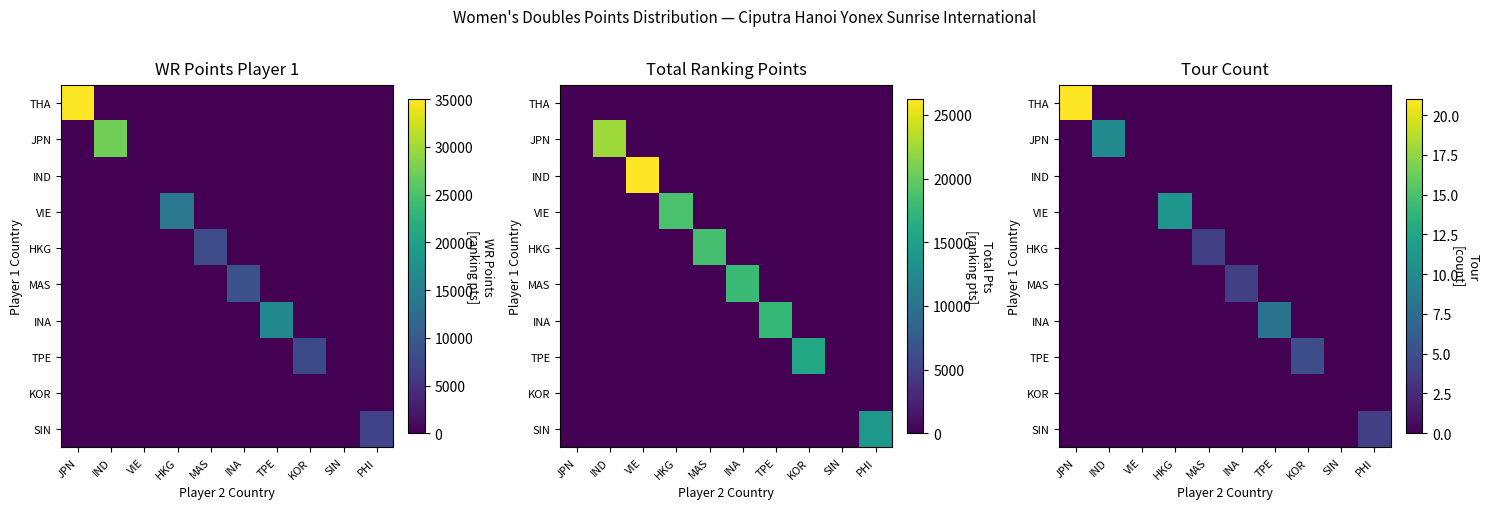

Which series has the largest range (max minus min)?

THA